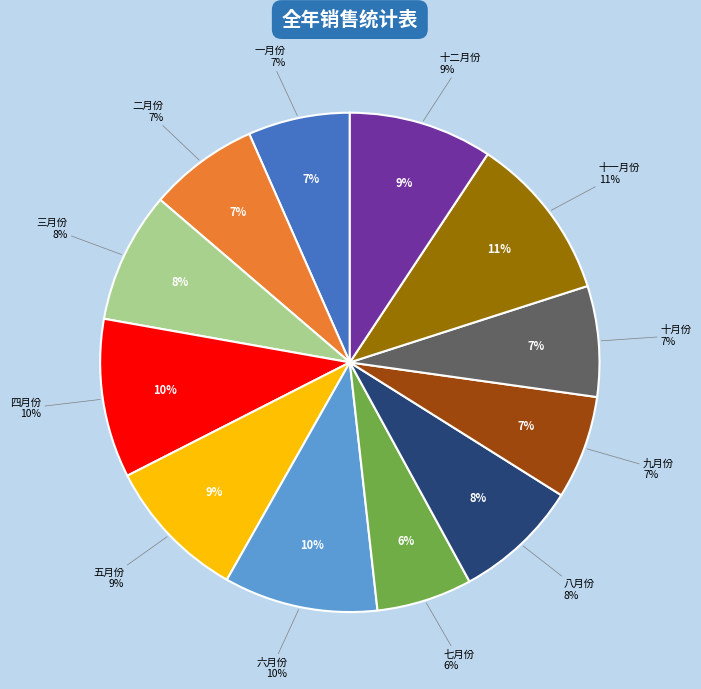

Does 十二月份 account for over 50% of the chart?

No